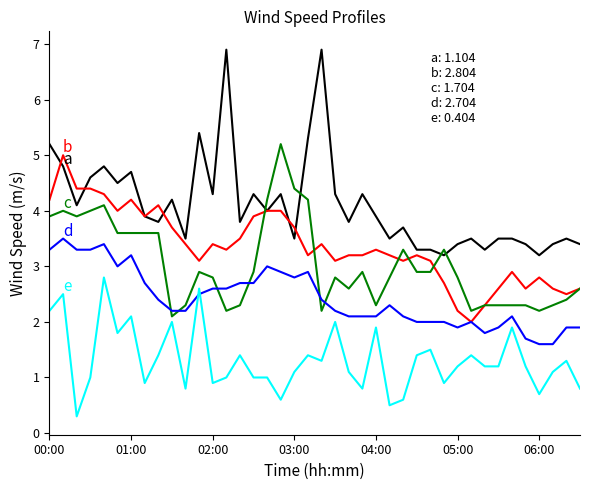

What is the greatest value displayed?

6.9